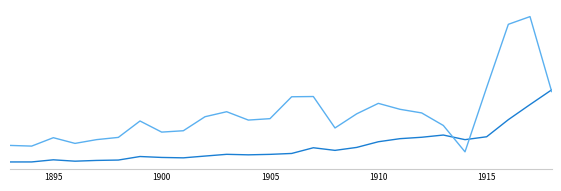

Does the chart have visible grid lines?

No